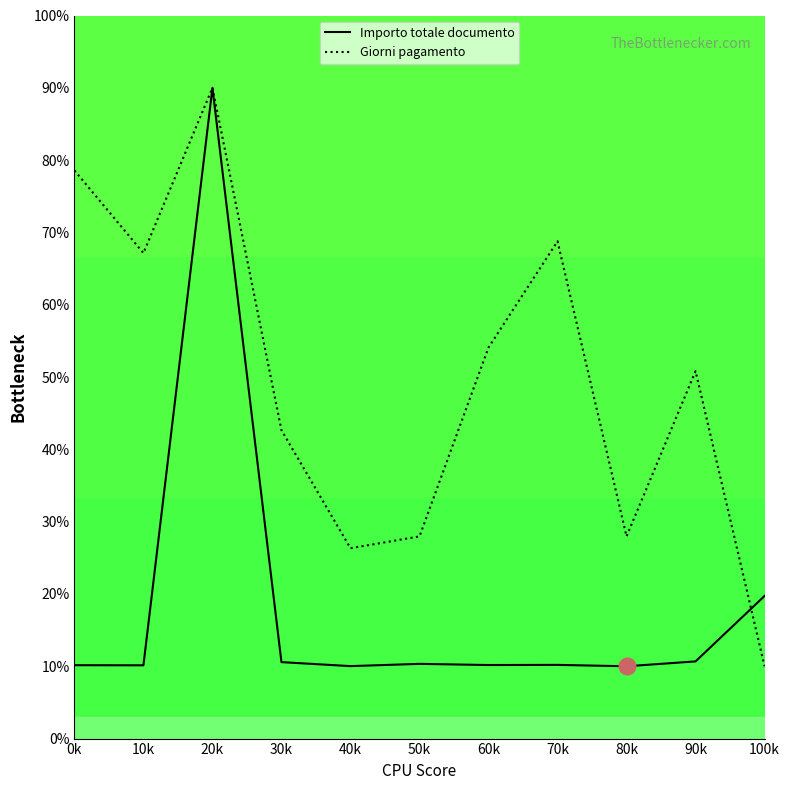

What is the difference between the maximum and second lowest values in the Giorni pagamento series?

63.7